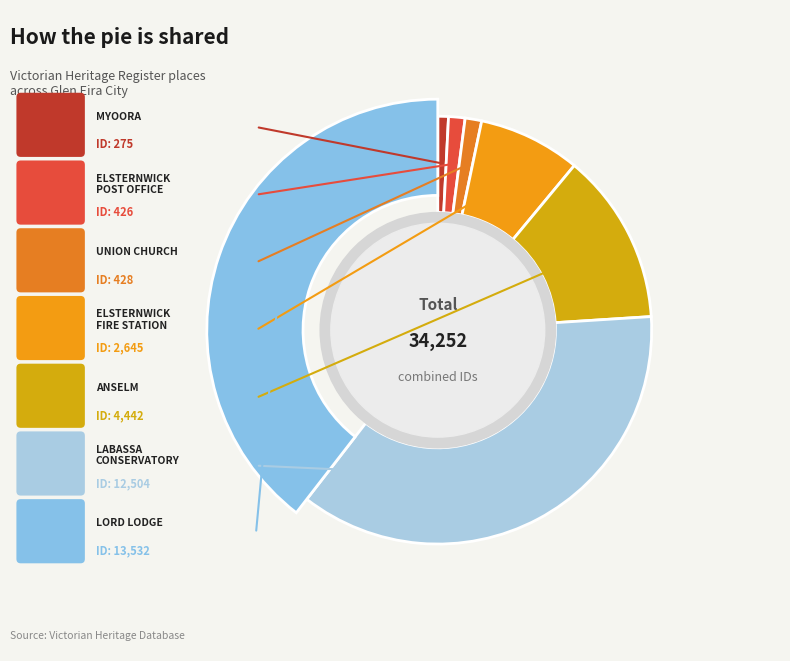

What is the smallest slice in the pie chart?

MYOORA